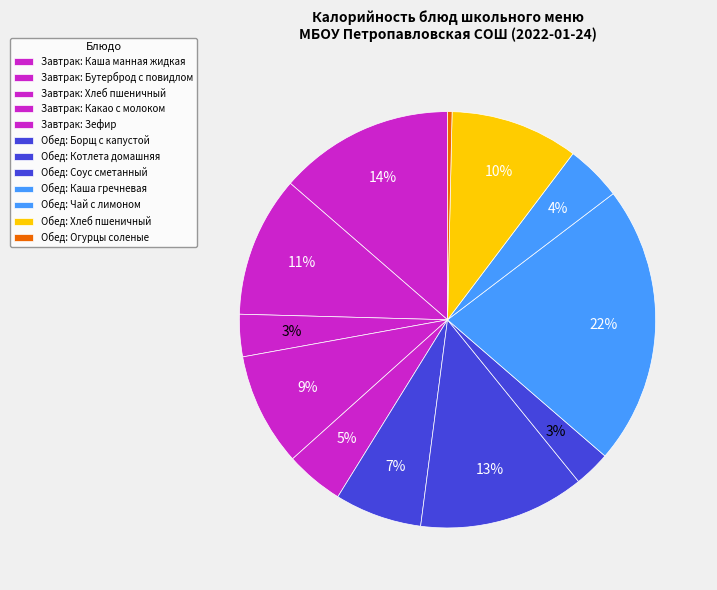

Which slice is the largest?

Каша гречневая